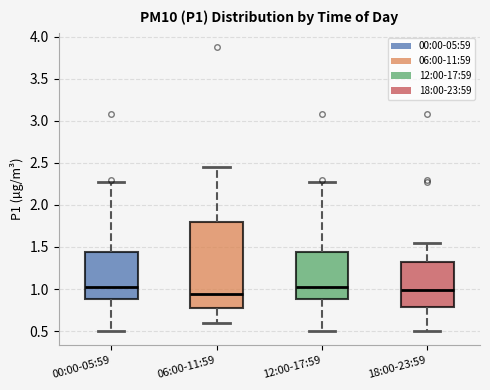

Where does the lower whisker of the box for 00:00-05:59 end on the y-axis? The values are not printed on the chart, so give them approximately, as read against the axis.

0.50